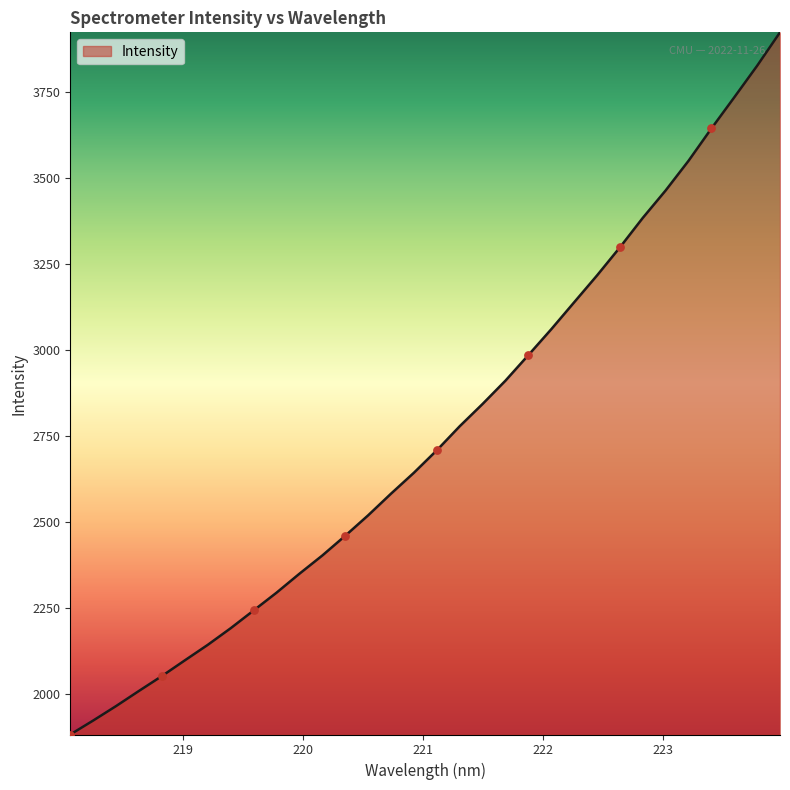

What is the maximum value shown in the chart?

3923.4